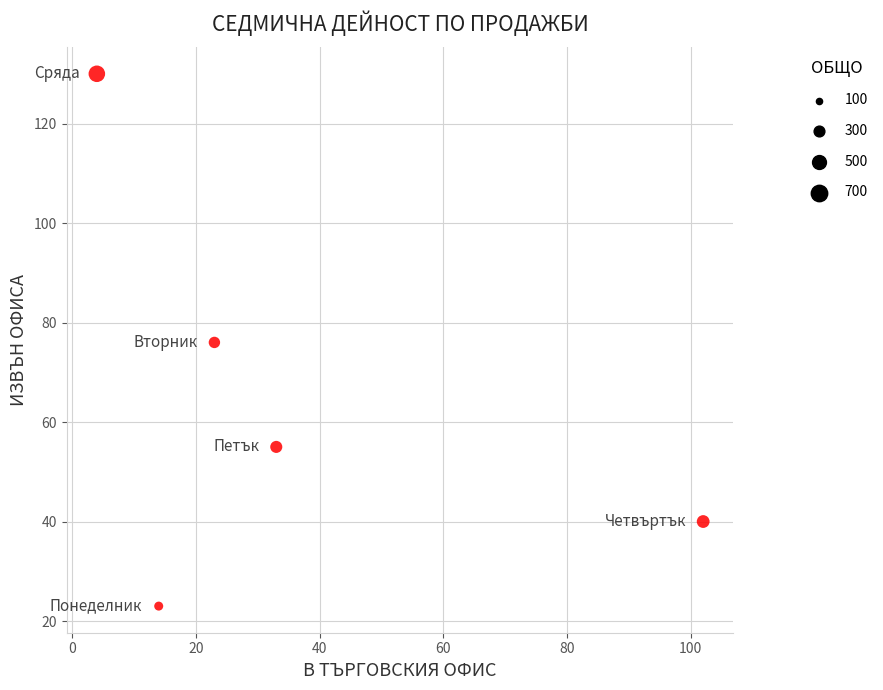

What is the average Y value?

65